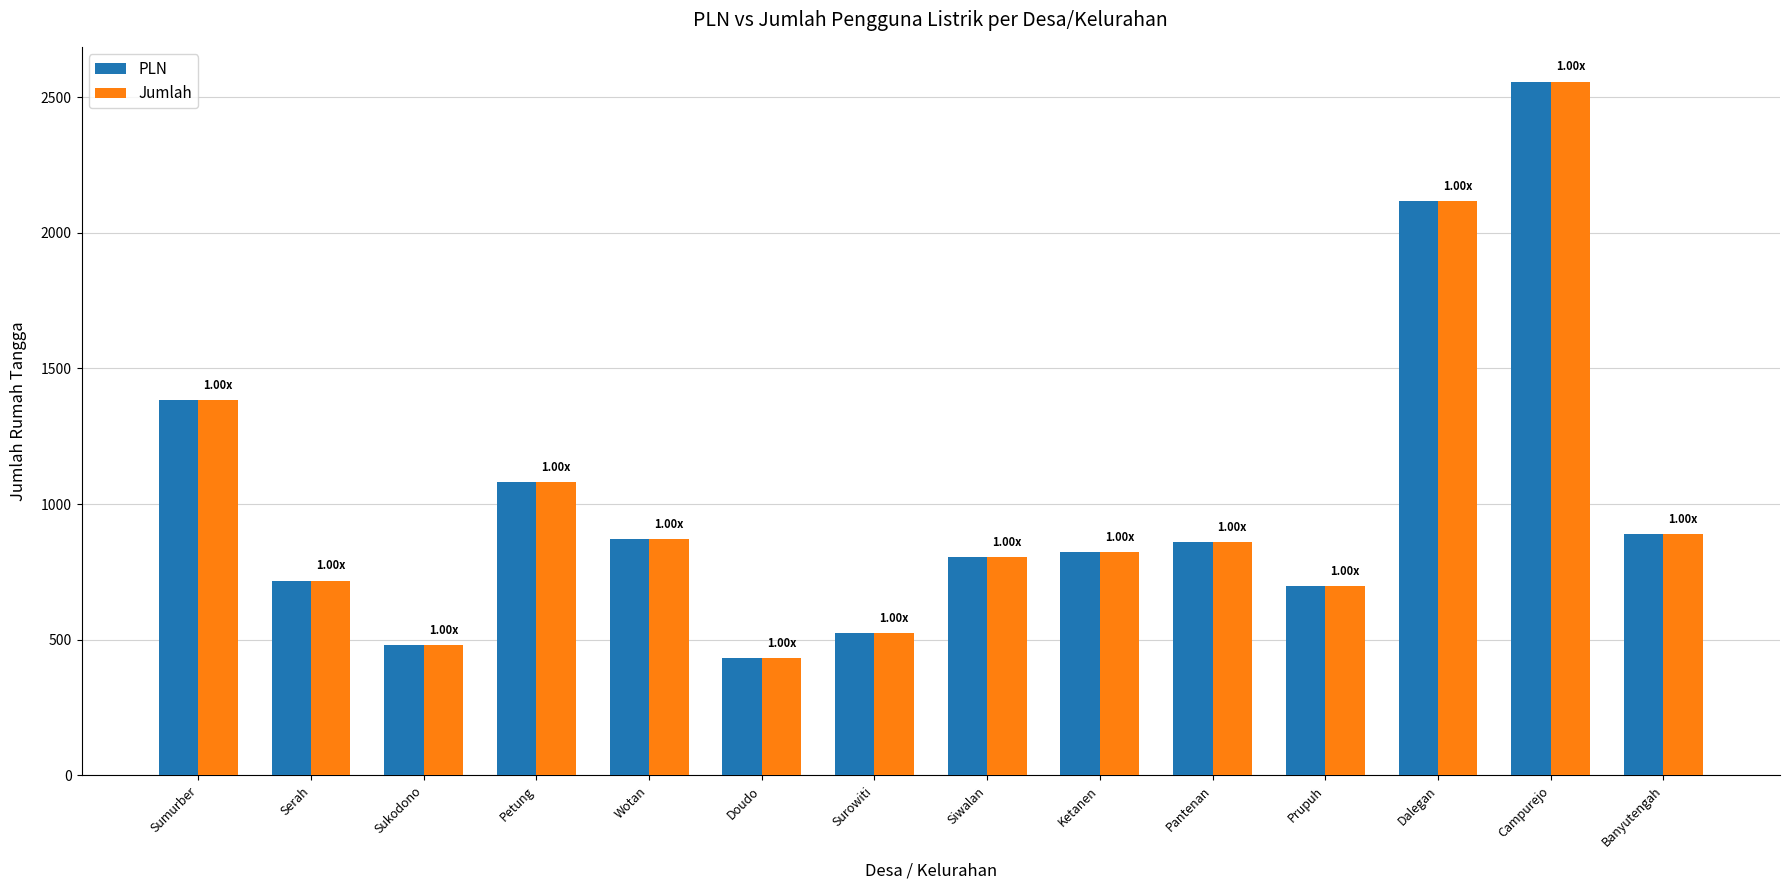

What is the label of the 3rd bar from the left?

Sukodono